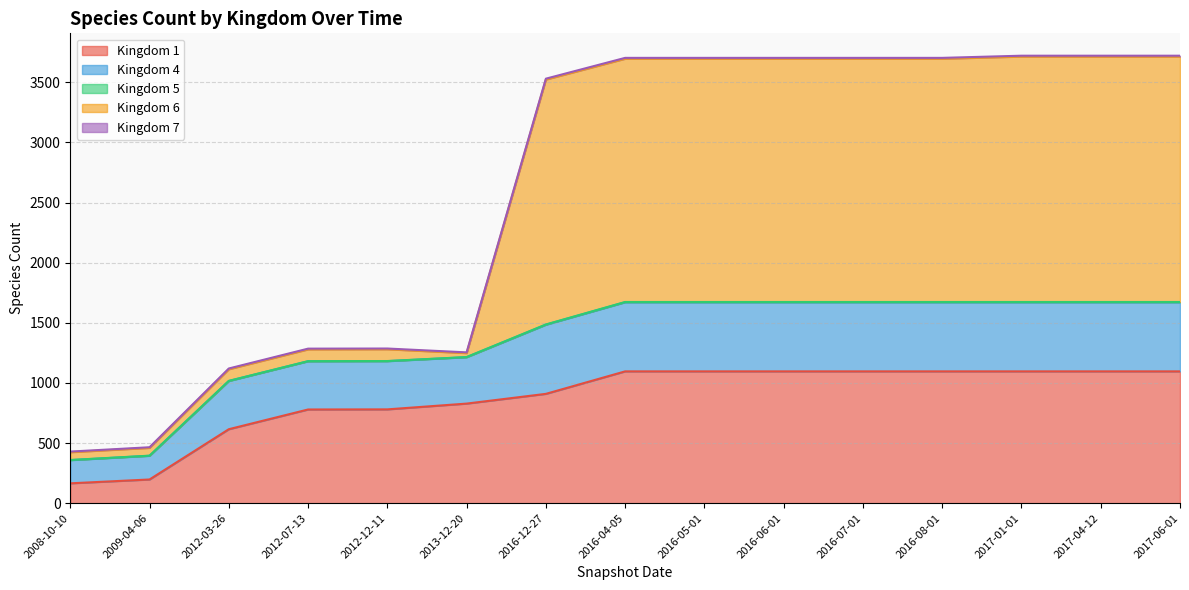

The 4 series shows 1181 at 2012-07-13. True or false?

True